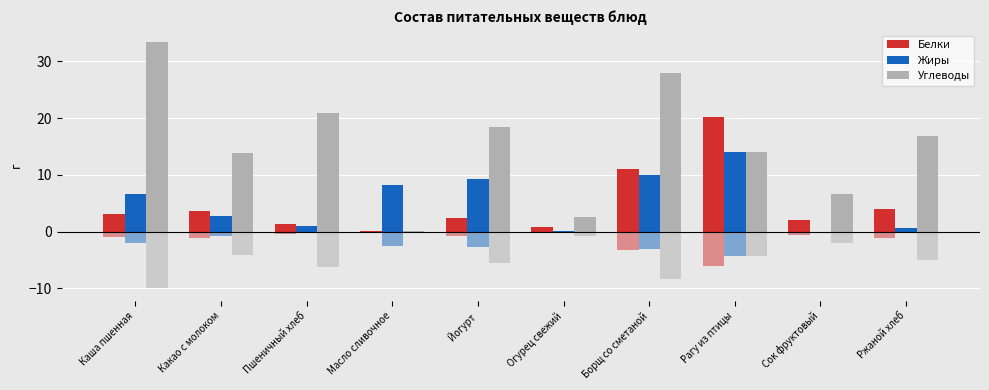

Reading left to right, list all the values displayed in this chart.

Белки: 3.1	3.6	1.4	0.1	2.4	0.8	11.0	20.2	2.0	4.0
Жиры: 6.6	2.7	1.1	8.3	9.2	0.2	10.0	14.0	0.0	0.7
Углеводы: 33.3	13.8	20.9	0.1	18.4	2.6	28.0	14.0	6.6	16.8